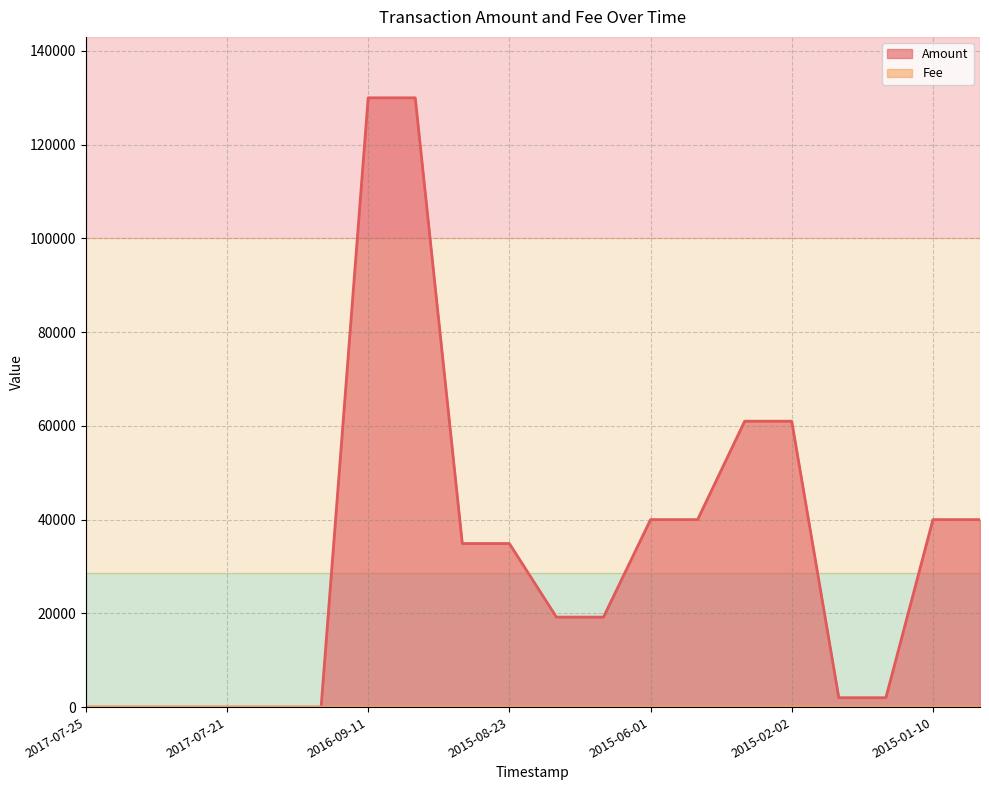

Which series has the largest total across all categories?

Amount